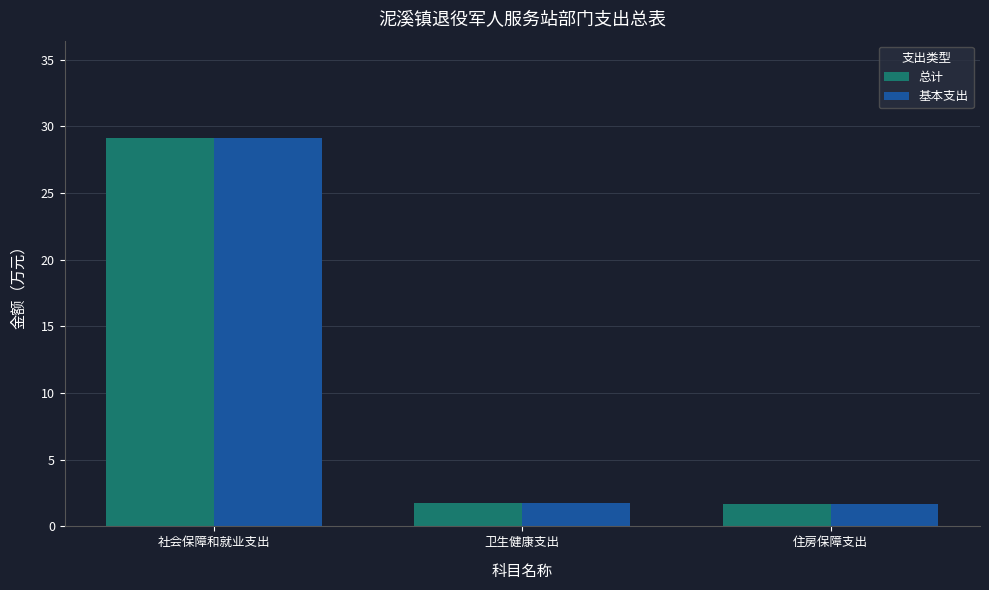

What is the minimum value shown in the chart?

1.7